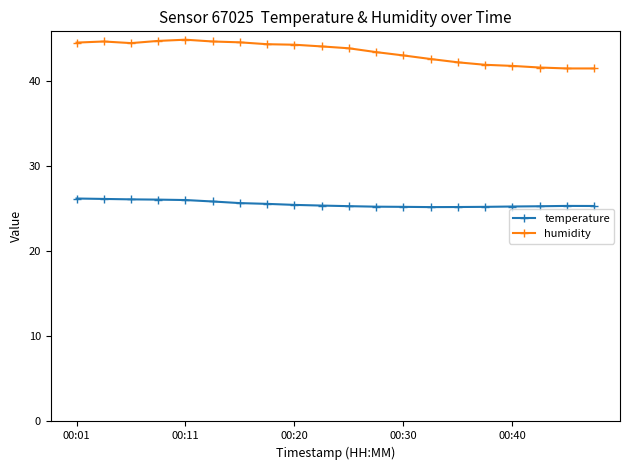

Which series has the largest range (max minus min)?

humidity